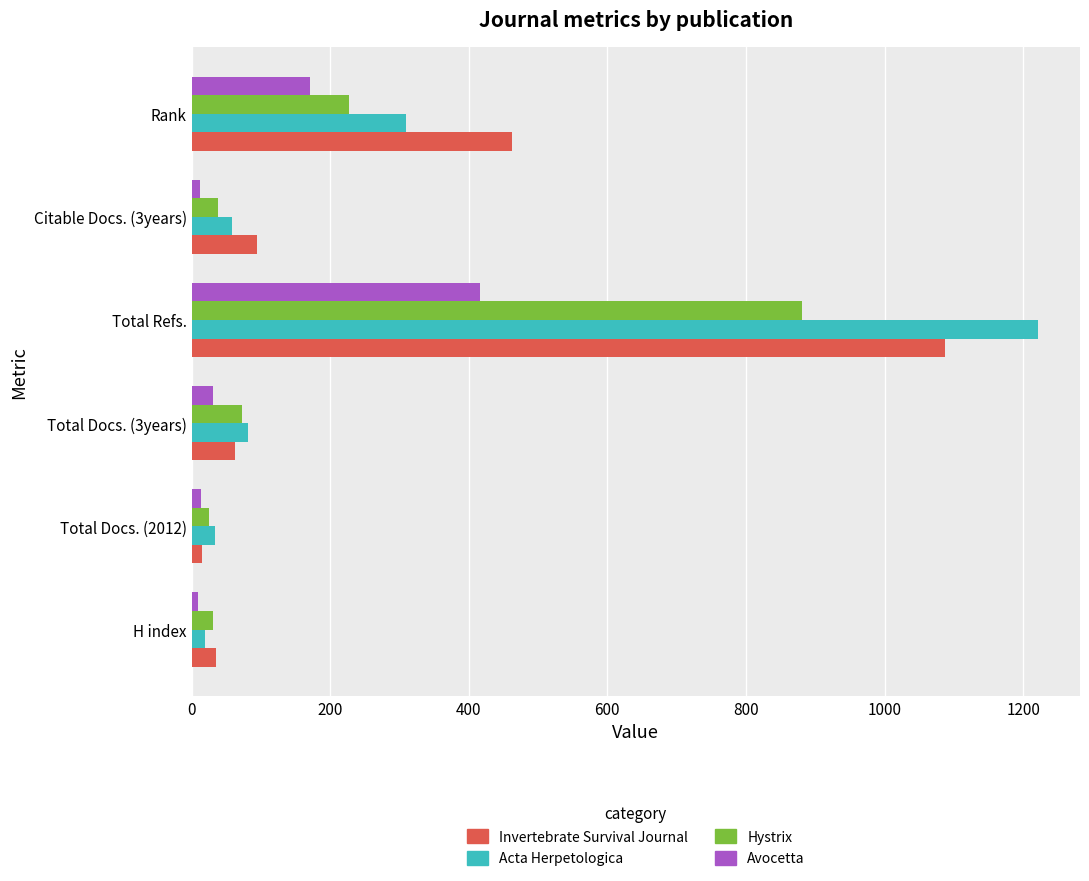

What is the difference between the maximum and minimum values in the Invertebrate Survival Journal series?

1072